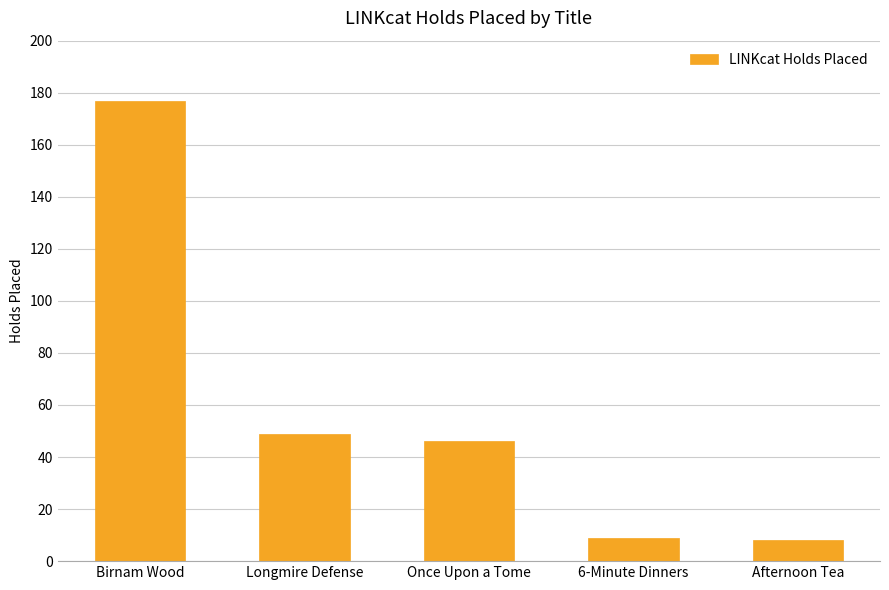

What is the change in value from Longmire Defense to Afternoon Tea?

-41